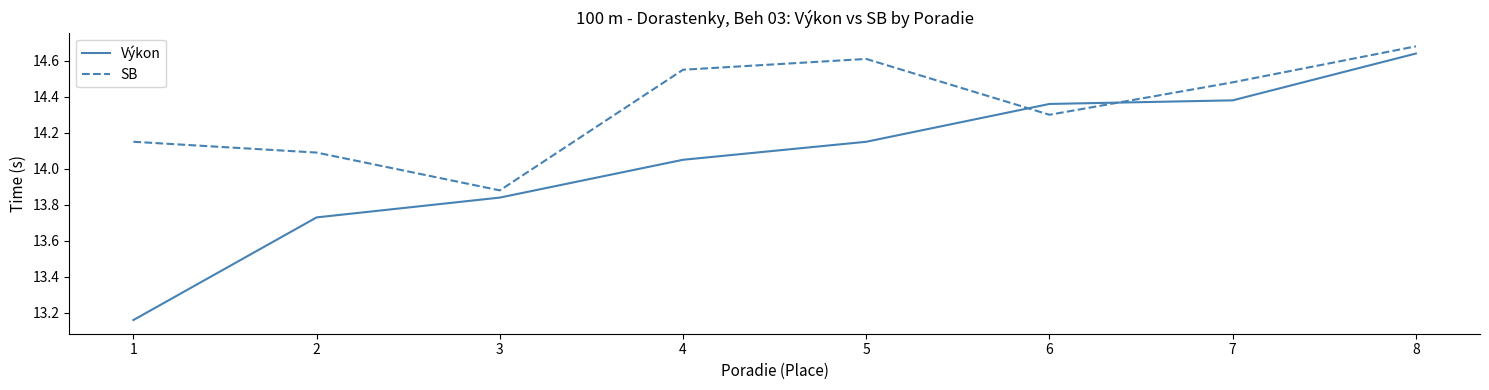

What is the spread (max minus min) of values at 6?

0.1